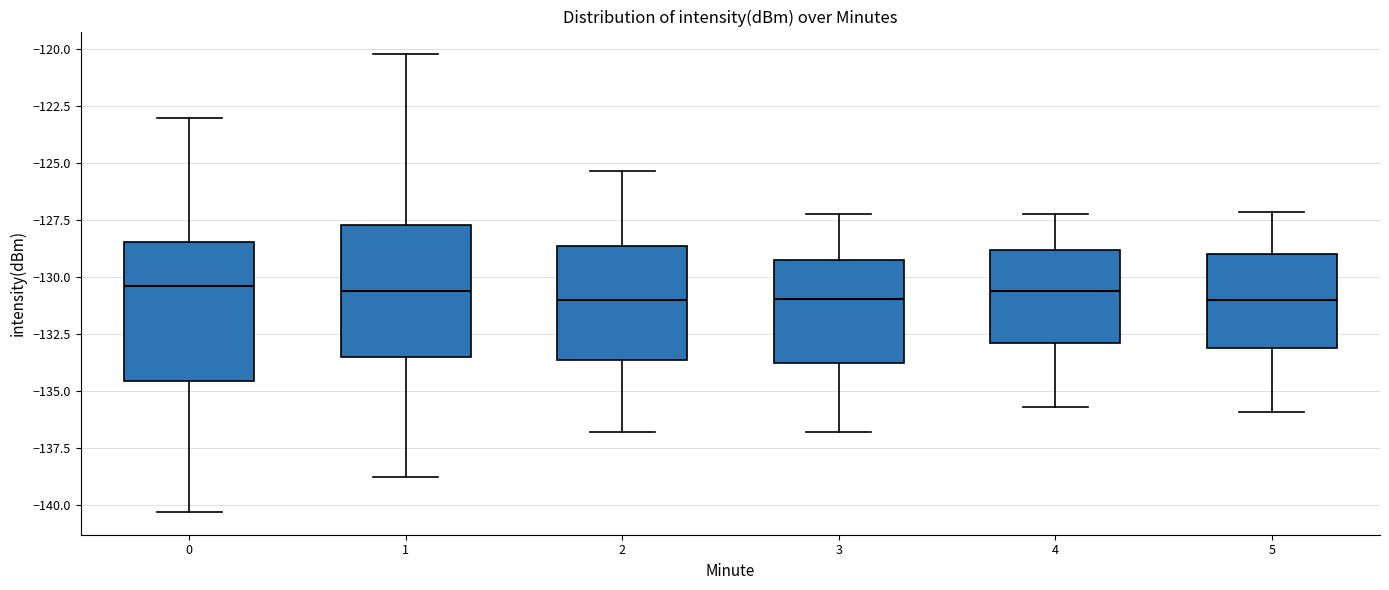

Where is the lower edge of the box at x = 2 on the y-axis? The values are not printed on the chart, so give them approximately, as read against the axis.

-133.5